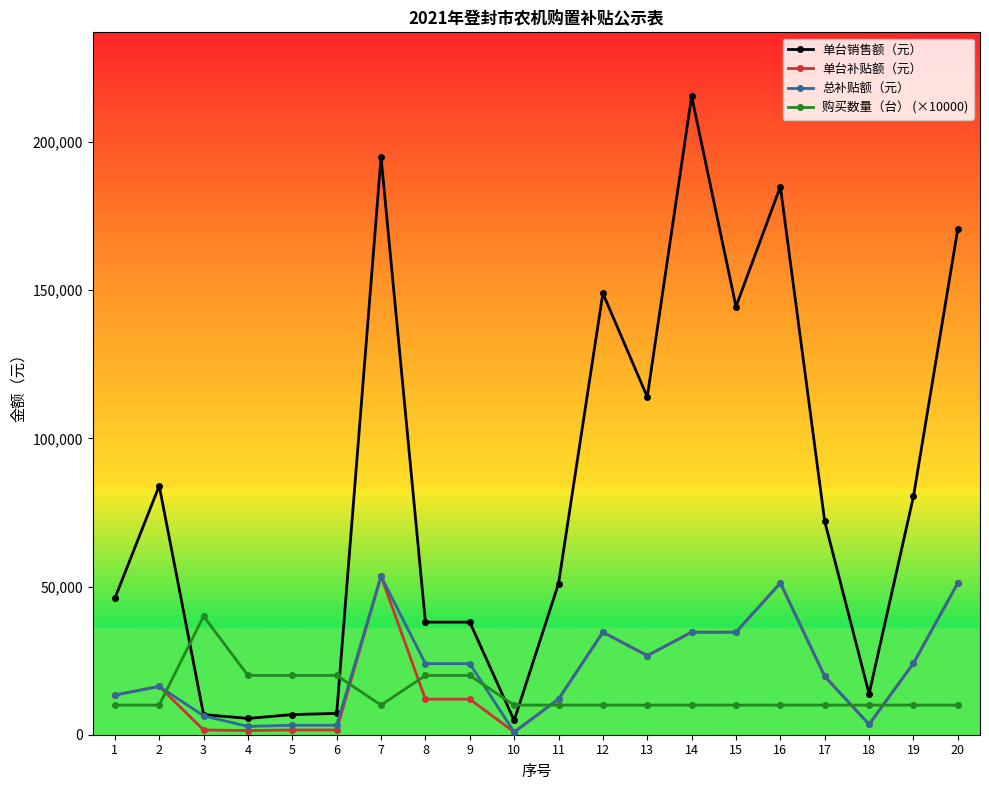

At how many categories does at least one series exceed 122785?

6